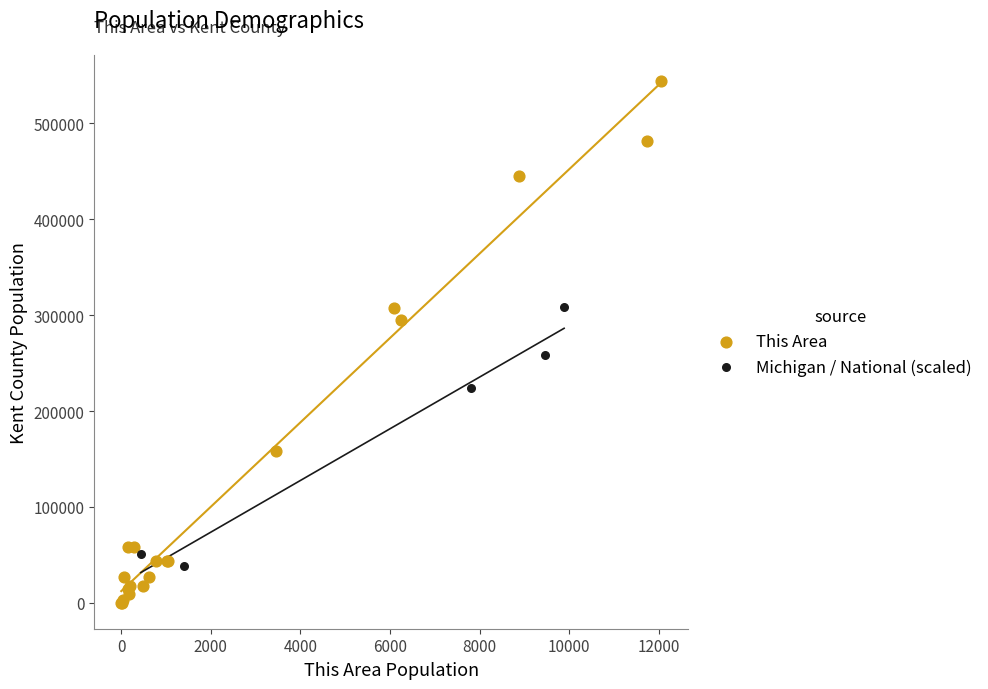

Which series reaches the minimum Y coordinate?

This Area